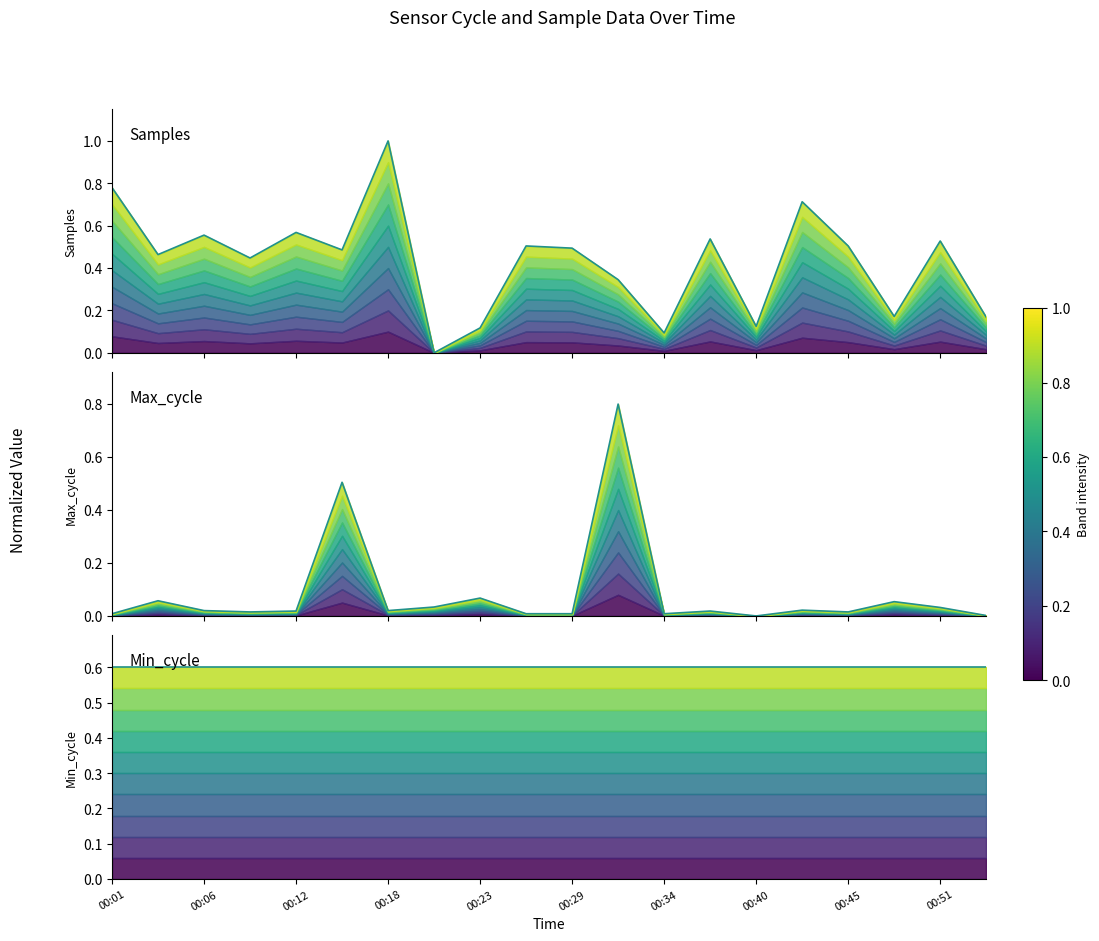

Which series has the widest spread of values?

Samples